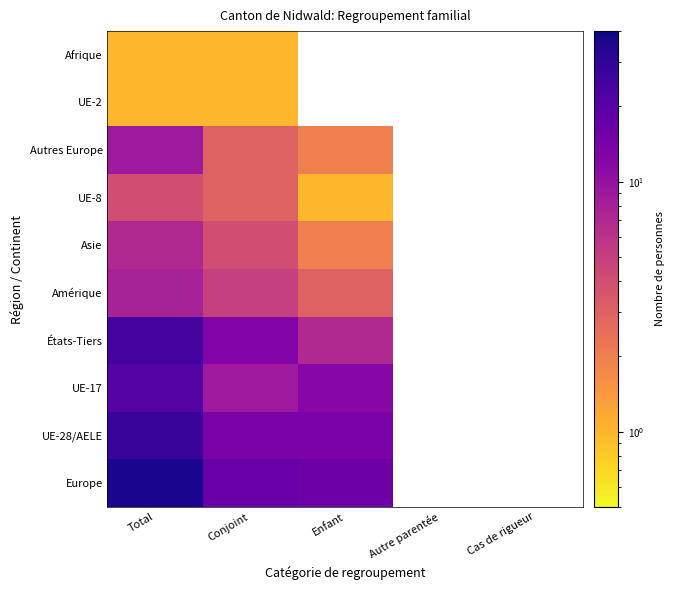

Which has a higher value, Conjoint or Enfant?

Conjoint